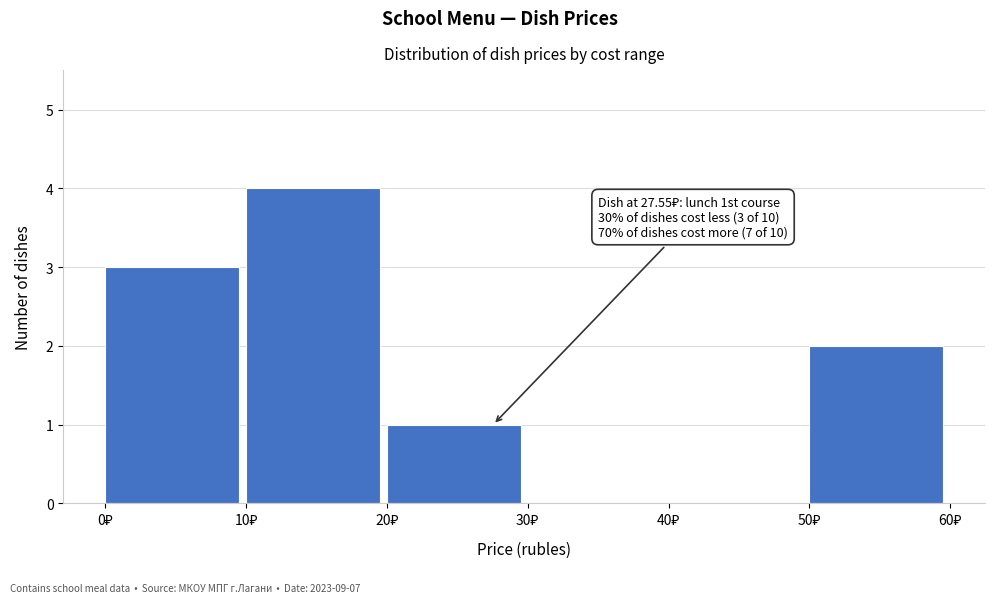

Which range on the x-axis has the tallest bar?

10 to 20